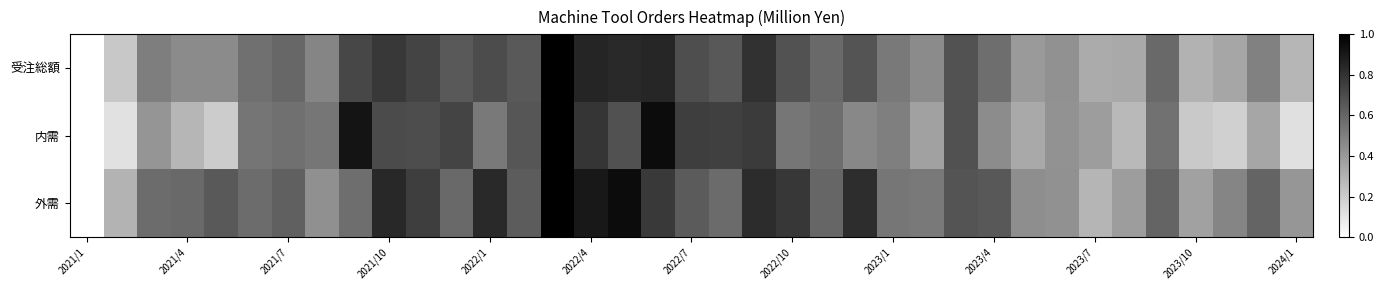

What is the difference between the second highest and minimum values in the 受注総額 series?

0.9